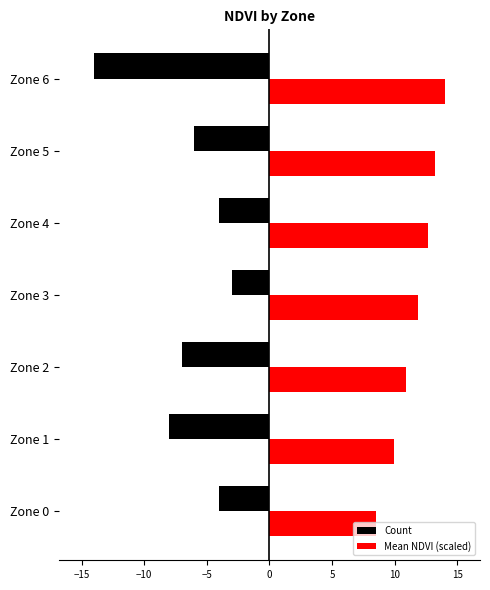

What is the total value across all series at Zone 4?

8.6